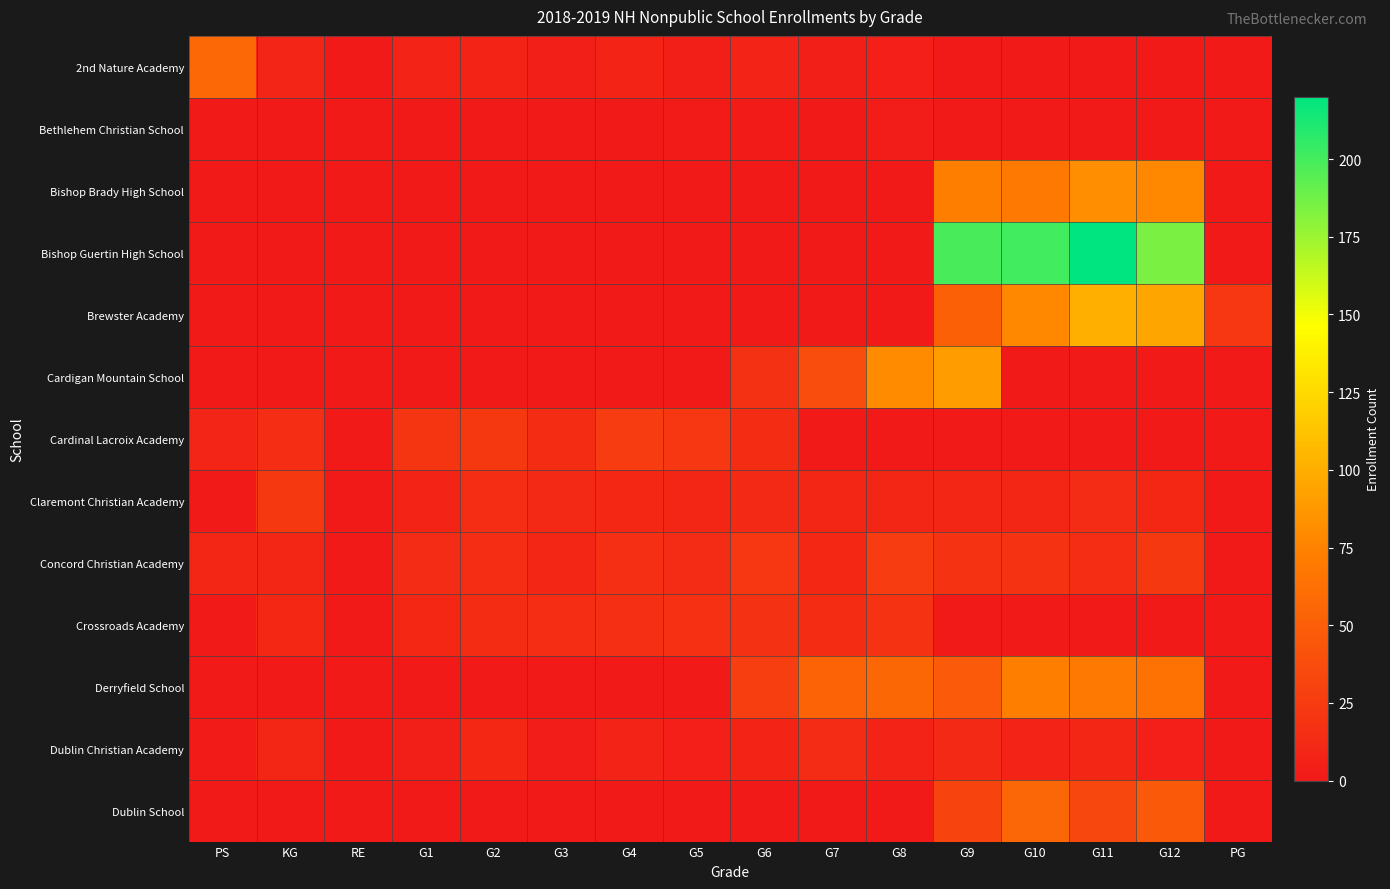

Which series has the largest total across all categories?

Bishop Guertin High School